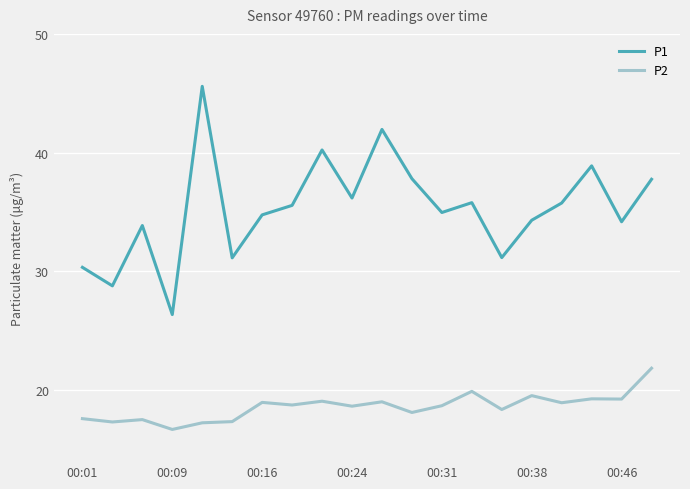

Which series has the largest total across all categories?

P1